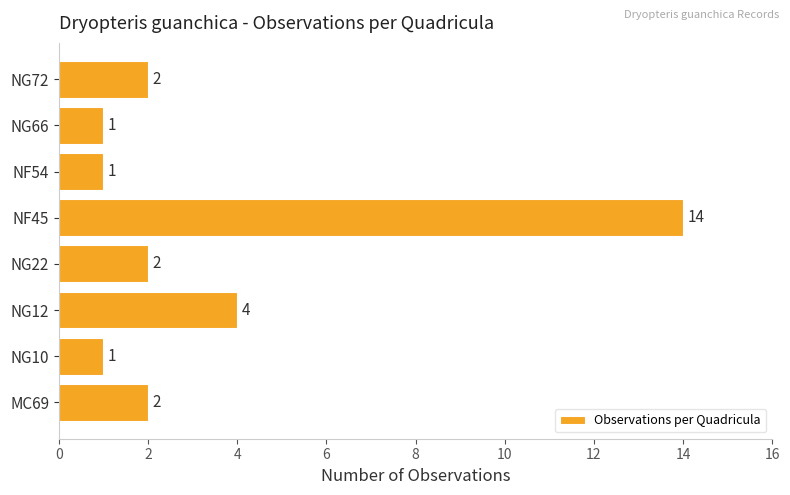

What is the sum of all values?

27